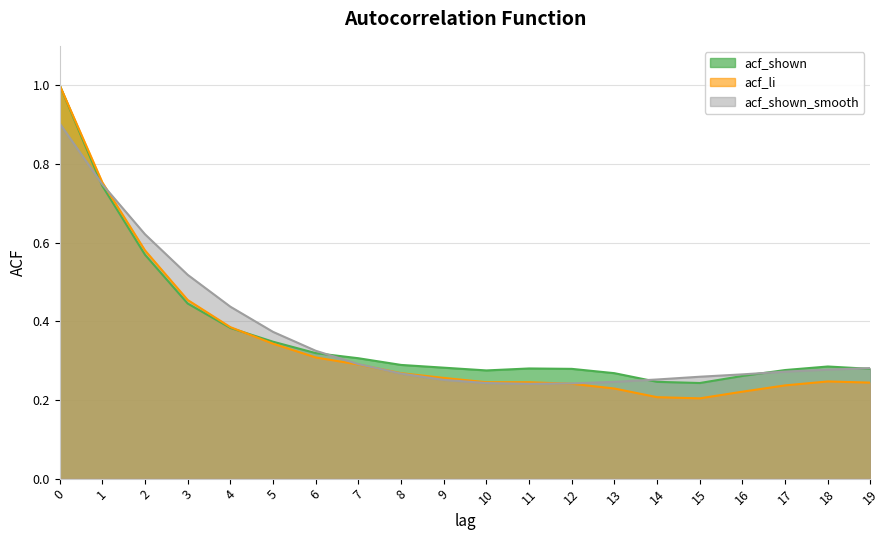

After their last crossing, which series has the higher values: acf_shown_smooth or acf_shown?

acf_shown_smooth